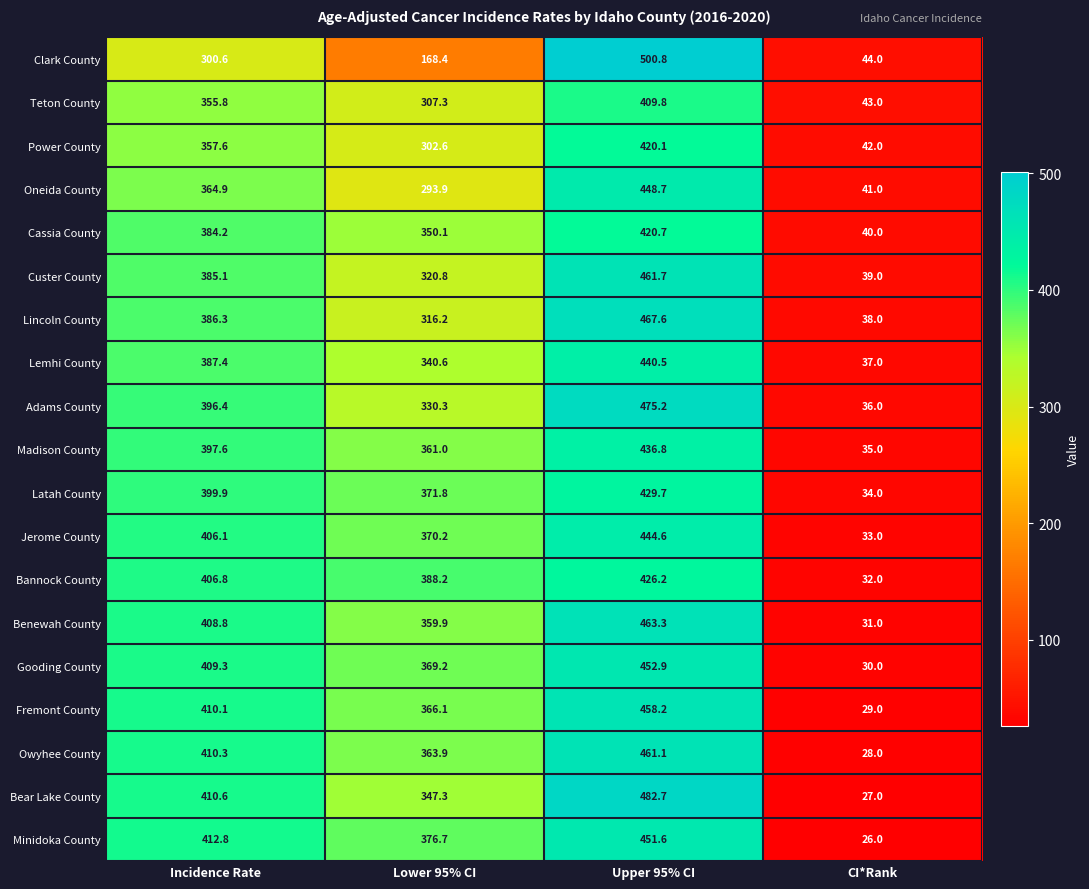

What is the total value across all series at Upper 95% CI?

8552.2